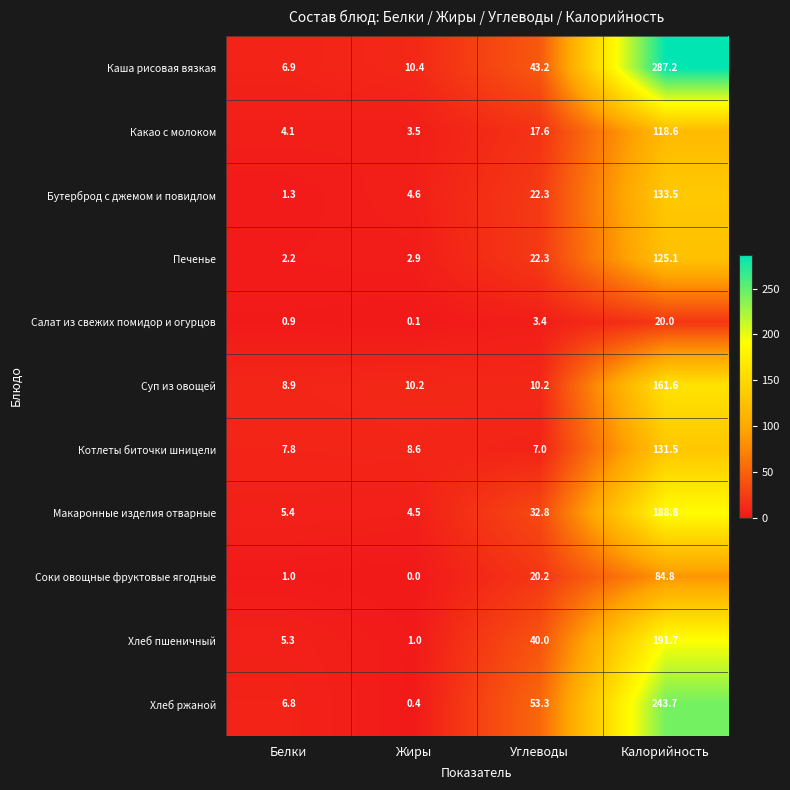

Where does the Суп из овощей series first go above 10?

Жиры